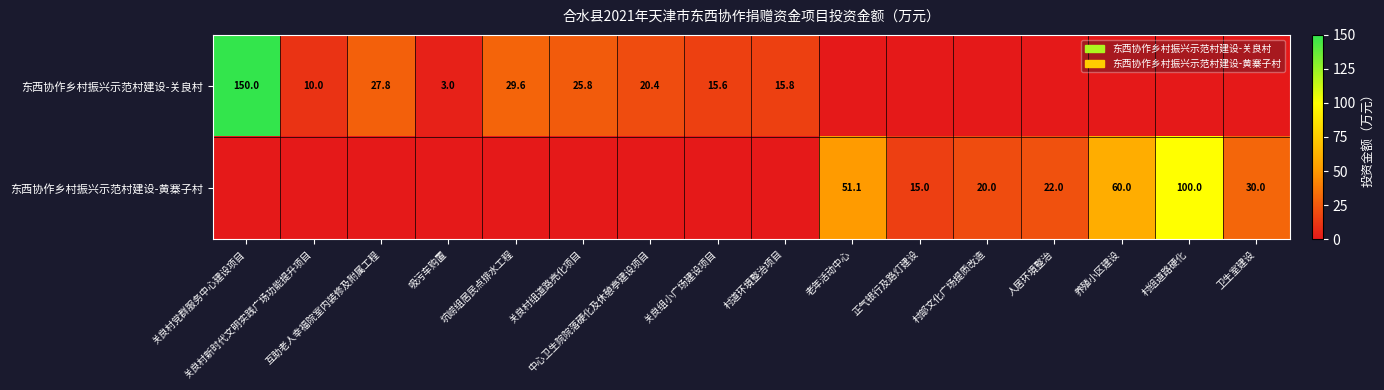

How many positive values does the 东西协作乡村振兴示范村建设-关良村 series have?

9